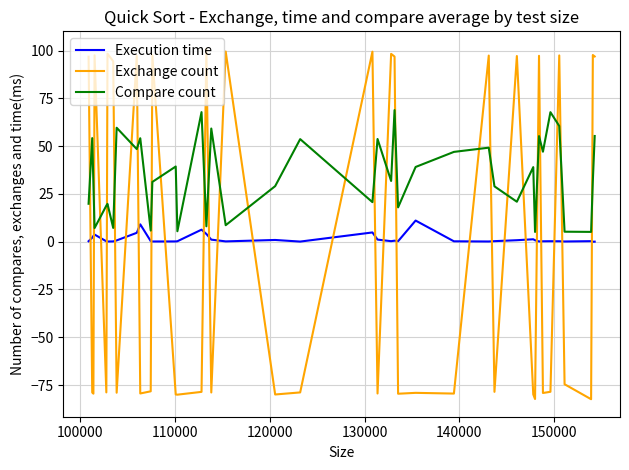

List the series in order of their peak value, lowest first.

Execution time, Compare count, Exchange count